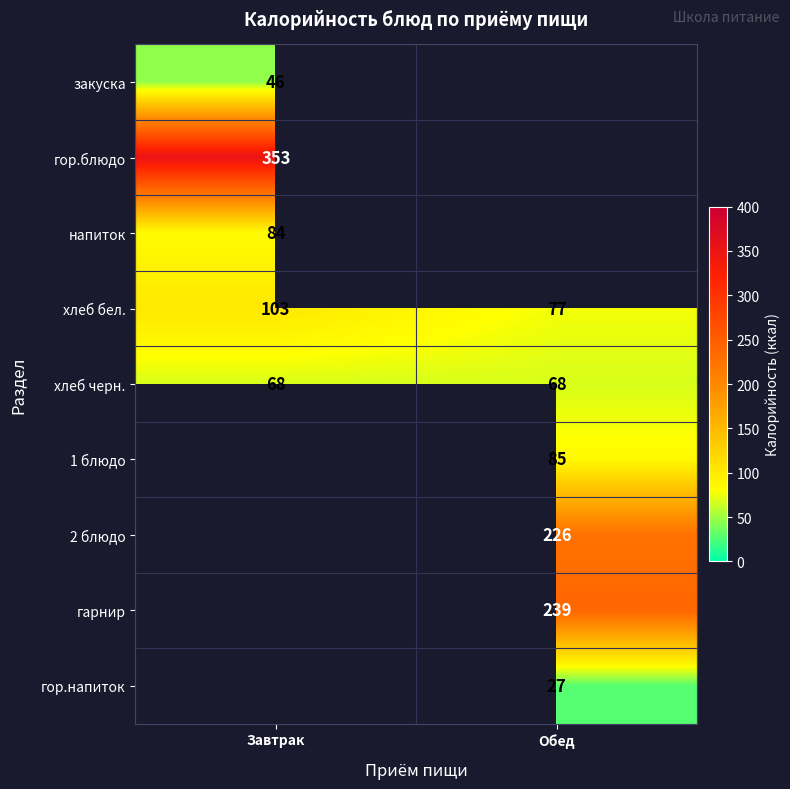

Which category has the highest value in the хлеб бел. series?

Завтрак